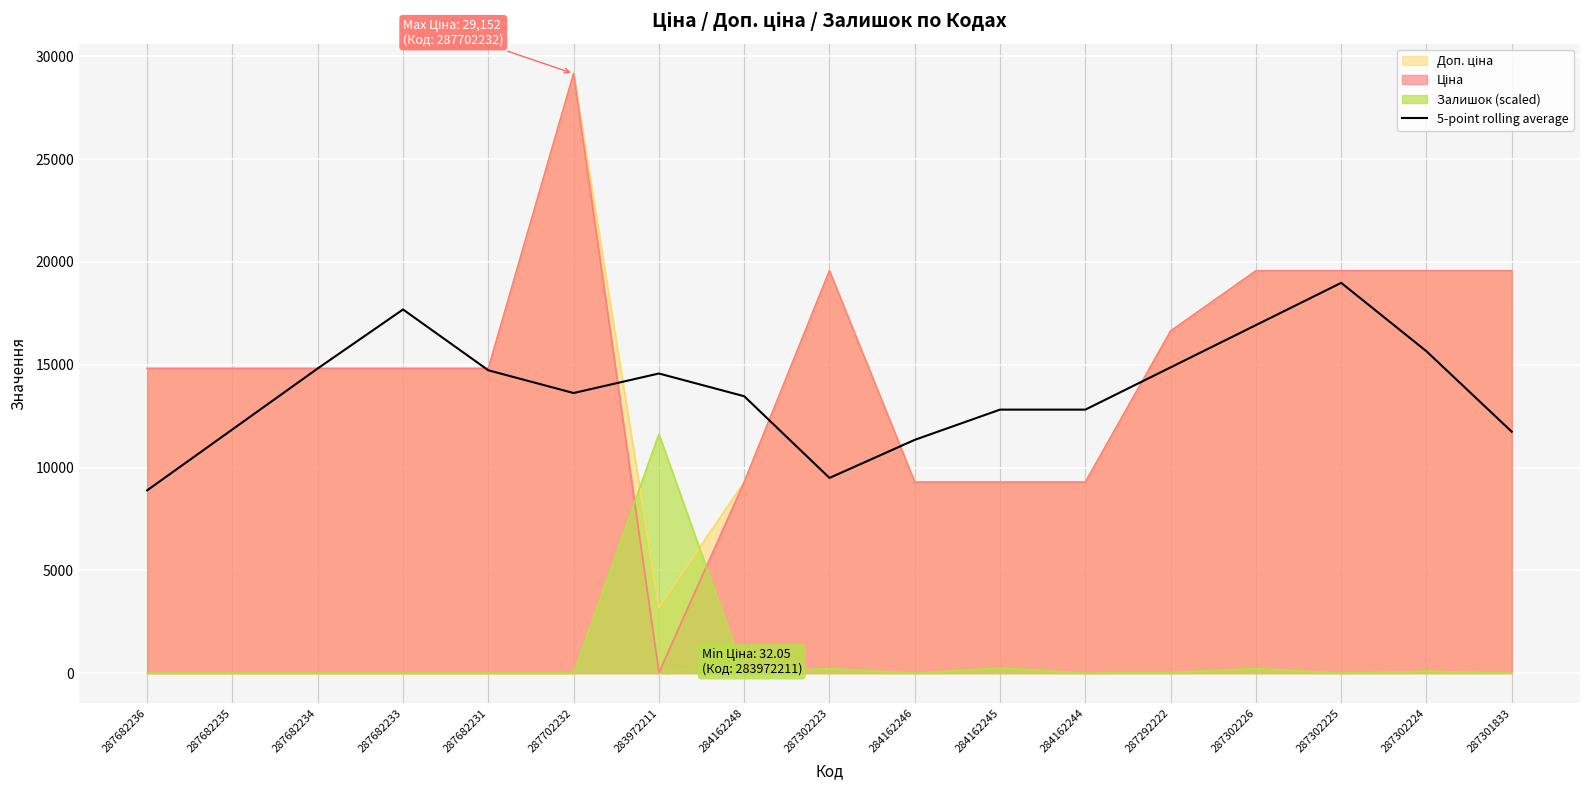

How many lines are shown in the chart?

4